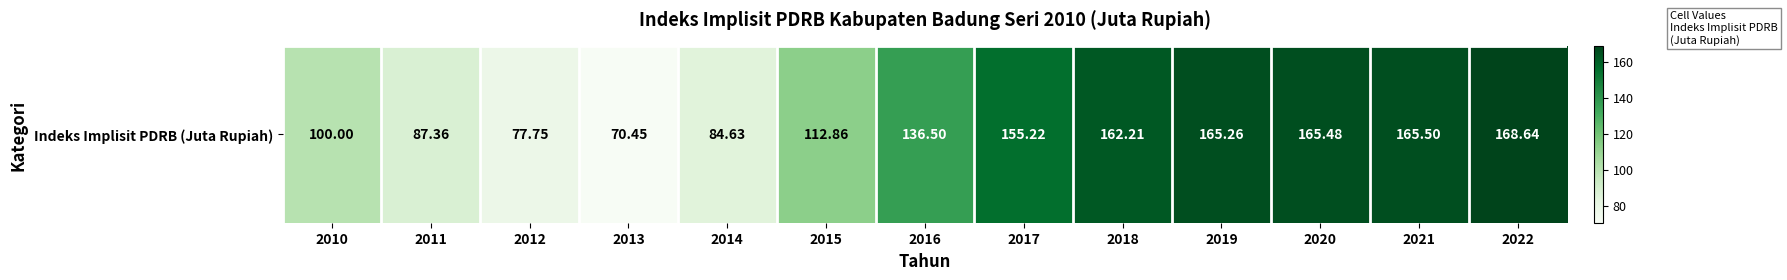

What is the ratio of the value at 2015 to the value at 2017?

0.7